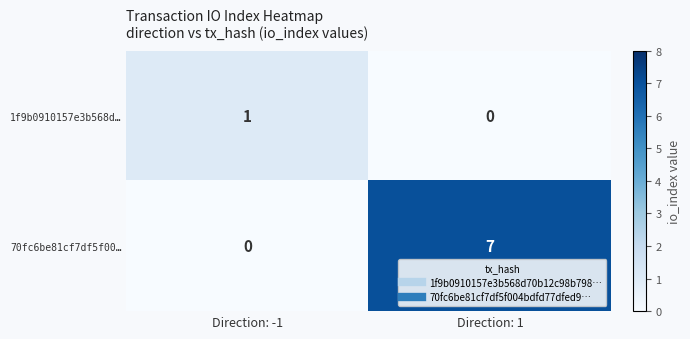

Which series has the largest range (max minus min)?

70fc6be81cf7df5f00…